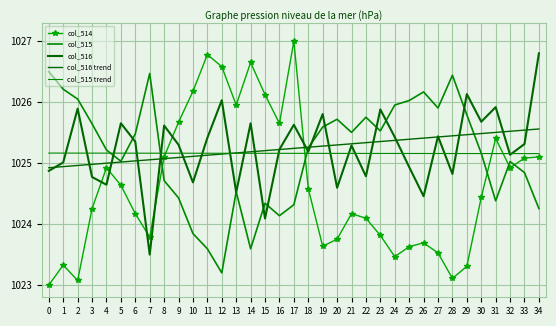

Rank the series by their maximum value, from highest to lowest.

col_514, col_516, col_515, col_516 trend, col_515 trend